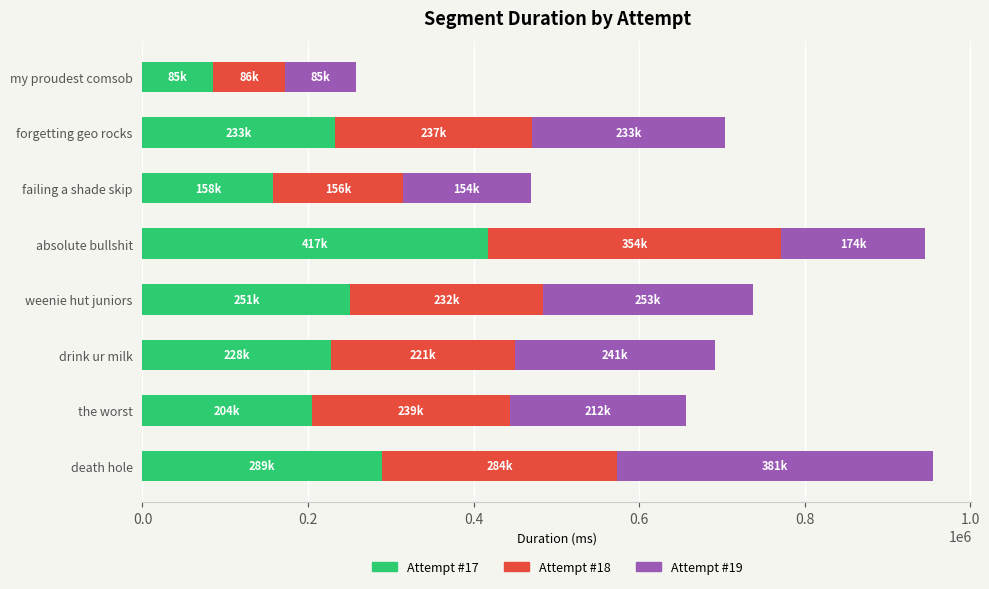

What is the total value across all series at drink ur milk?

691417